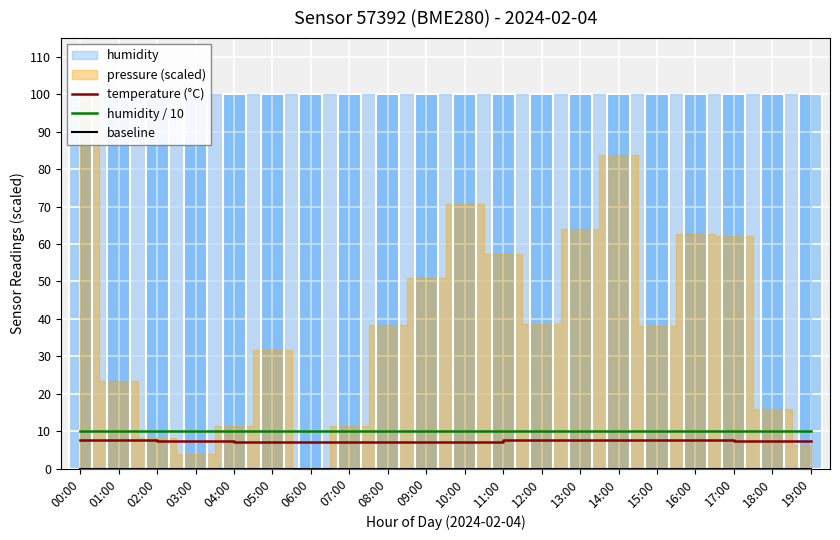

At which label does baseline reach its peak?

00:00